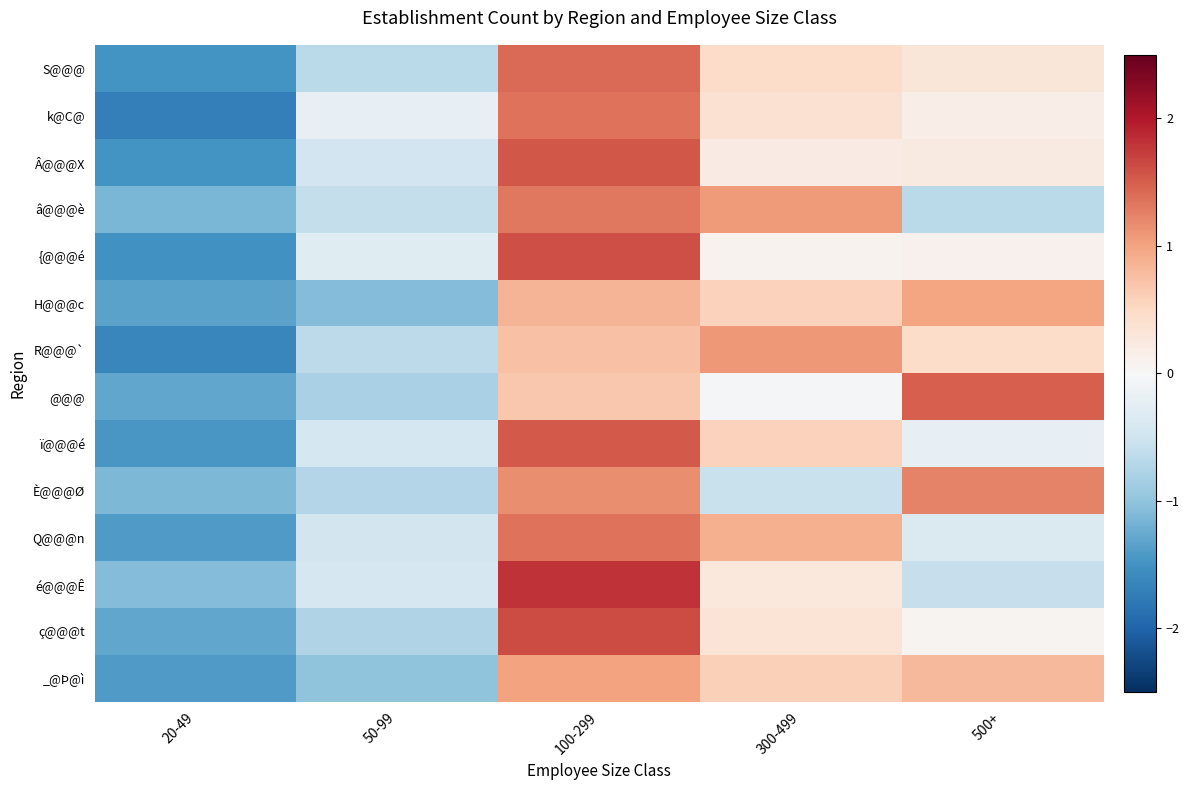

At which category is the sum across all series the highest?

100-299